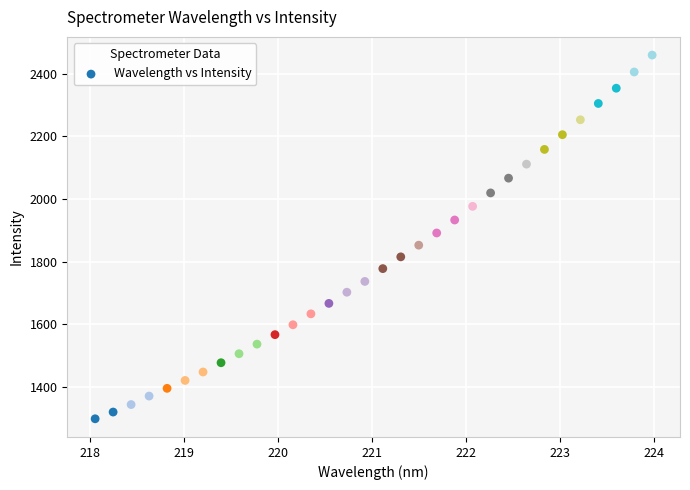

What is the range of Y values (max minus min)?

1163.2